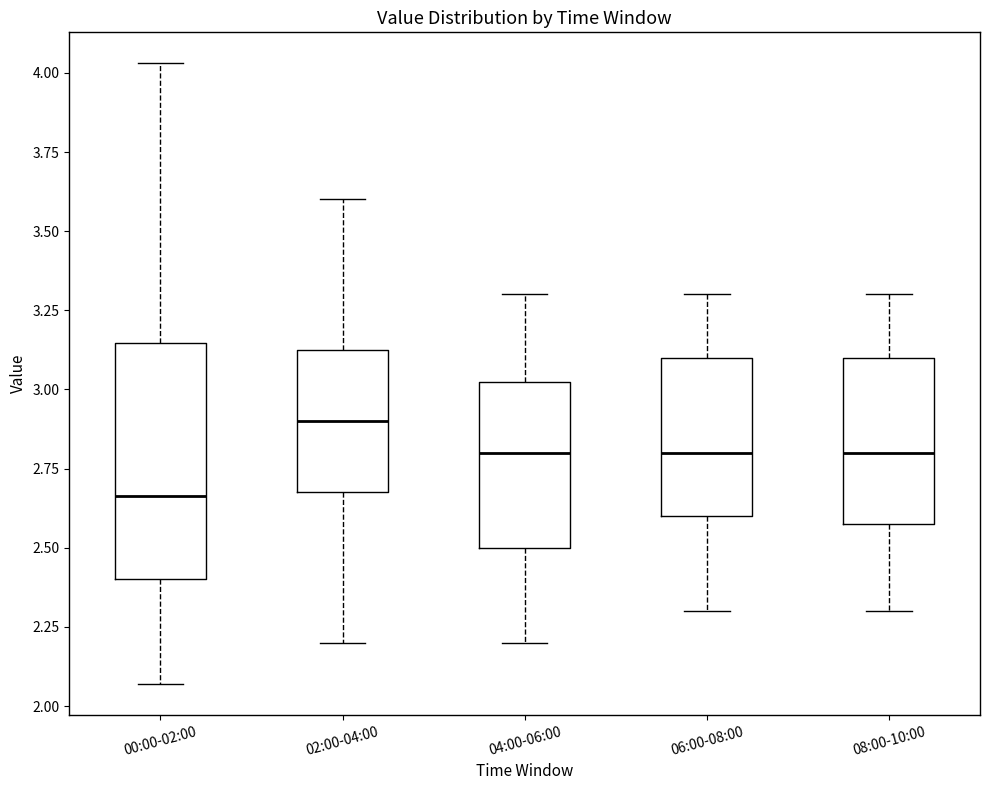

Comparing the boxes themselves (not the whiskers), which one is the tallest?

00:00-02:00